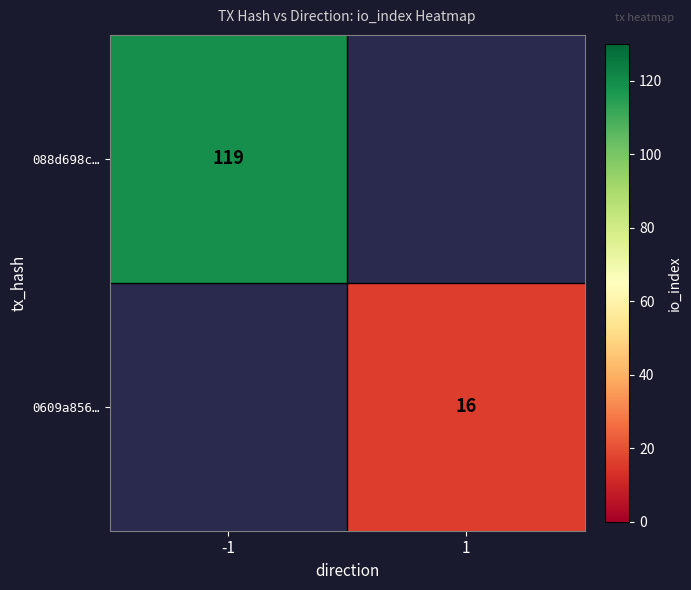

The value of 088d698c… at -1 is 119. True or false?

True